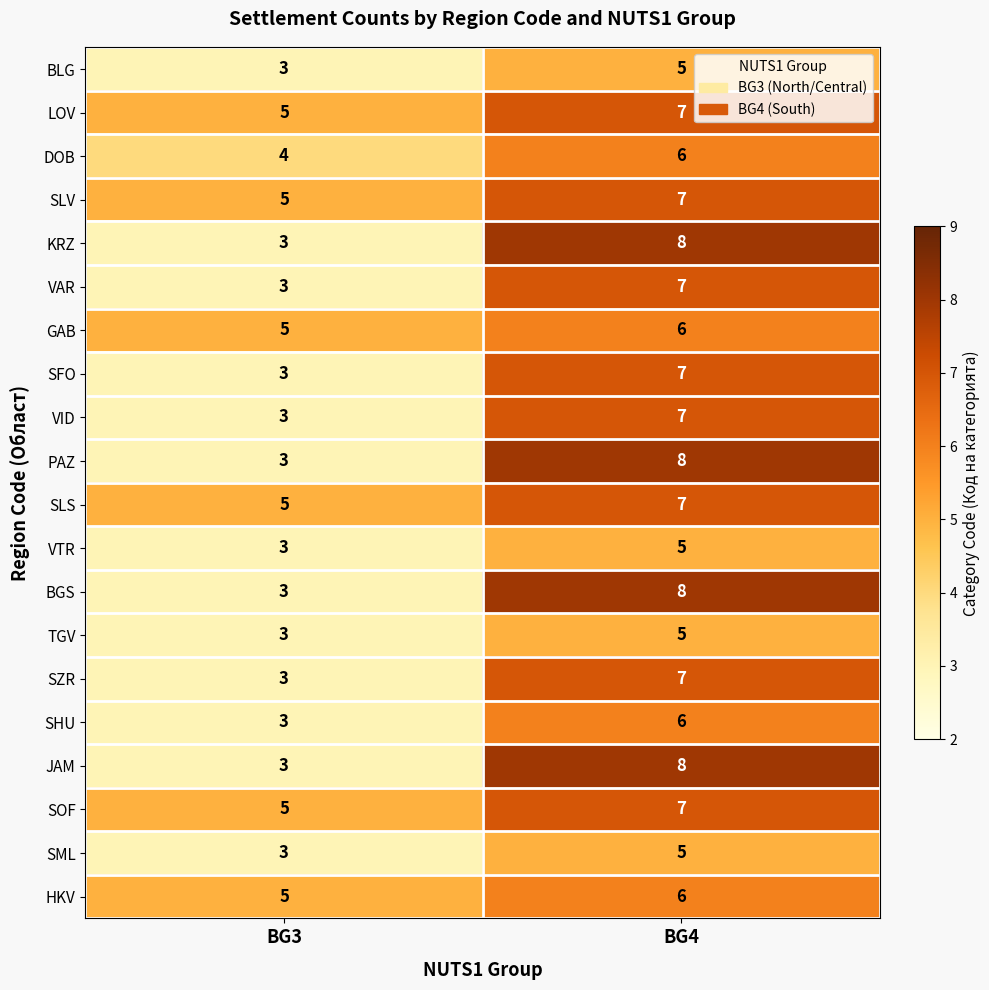

How many distinct data groups are displayed?

20